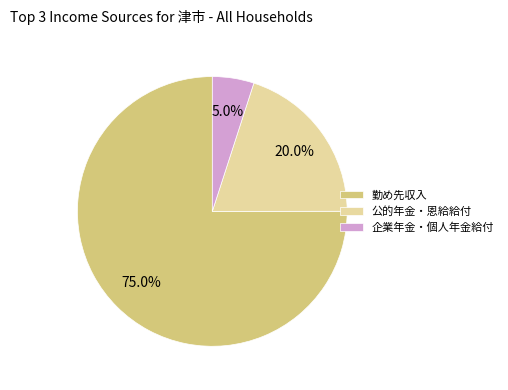

Rank the categories by value from highest to lowest.

勤め先収入, 公的年金・恩給給付, 企業年金・個人年金給付